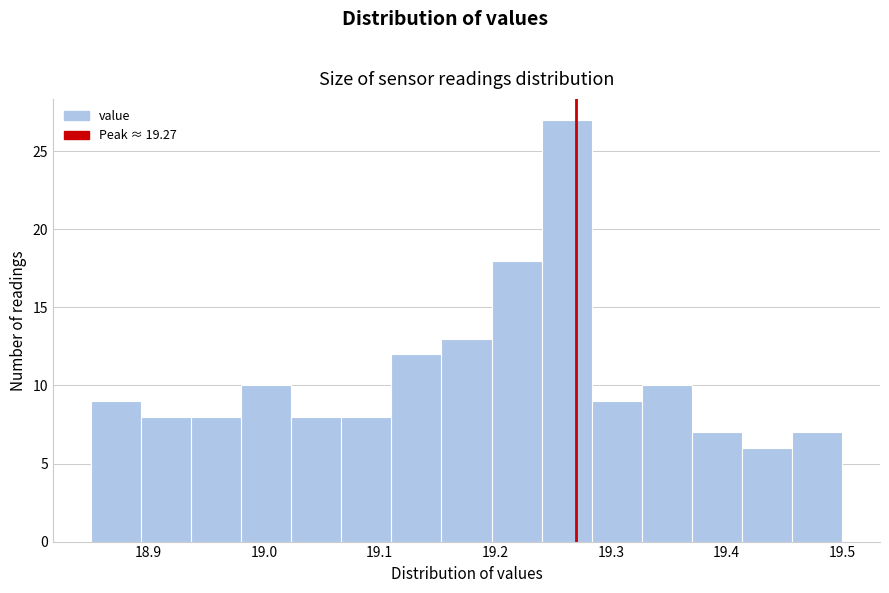

Which range on the x-axis has the tallest bar?

19.24 to 19.28